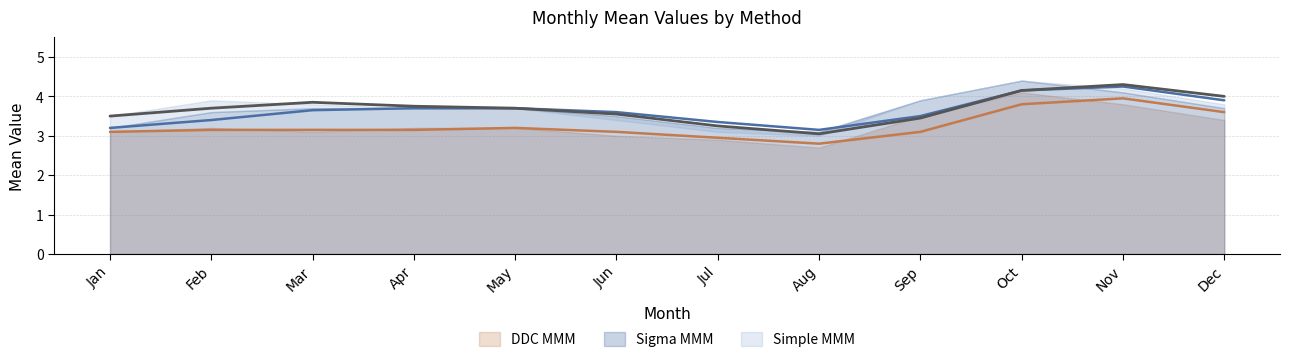

At which category does DDC MMM reach its first local peak?

Feb